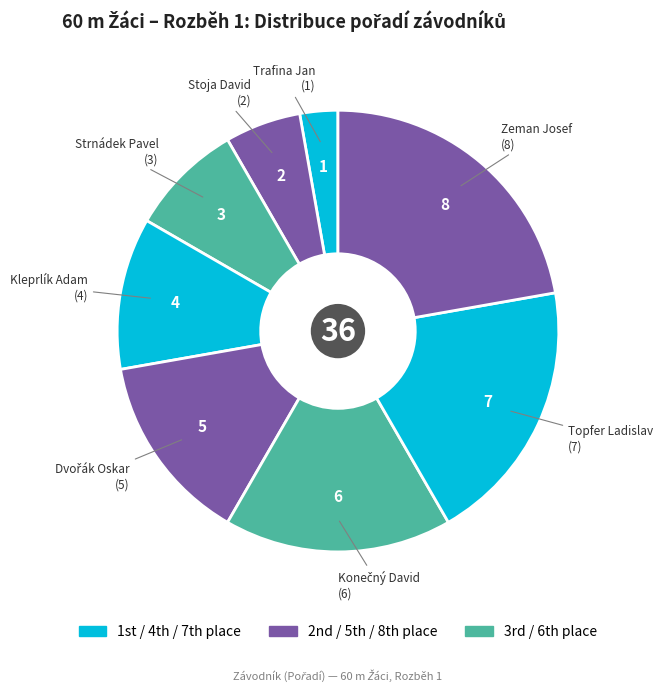

How many segments does this pie chart have?

8